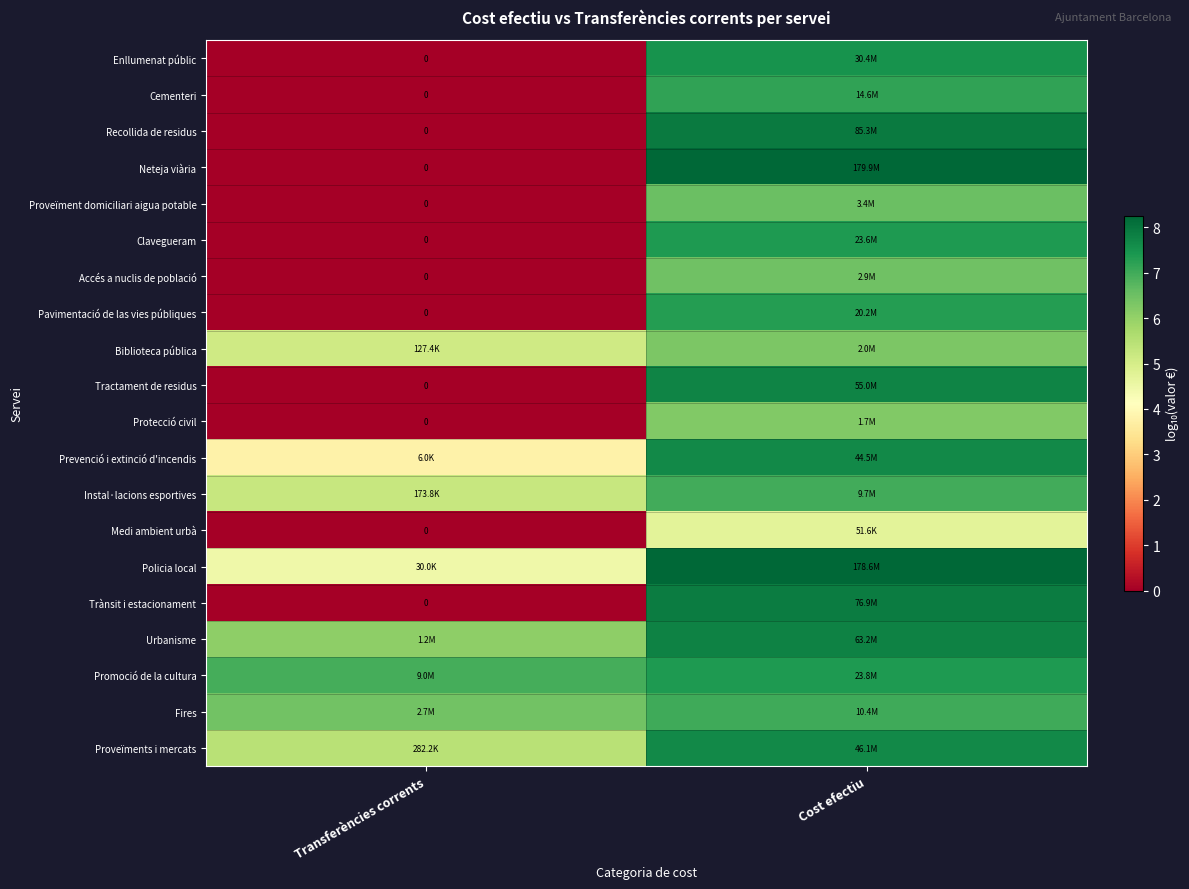

List the series in order of their peak value, highest first.

Neteja viària, Policia local, Recollida de residus, Trànsit i estacionament, Urbanisme, Tractament de residus, Proveïments i mercats, Prevenció i extinció d'incendis, Enllumenat públic, Promoció de la cultura, Clavegueram, Pavimentació de las vies públiques, Cementeri, Fires, Instal·lacions esportives, Proveïment domiciliari aigua potable, Accés a nuclis de població, Biblioteca pública, Protecció civil, Medi ambient urbà